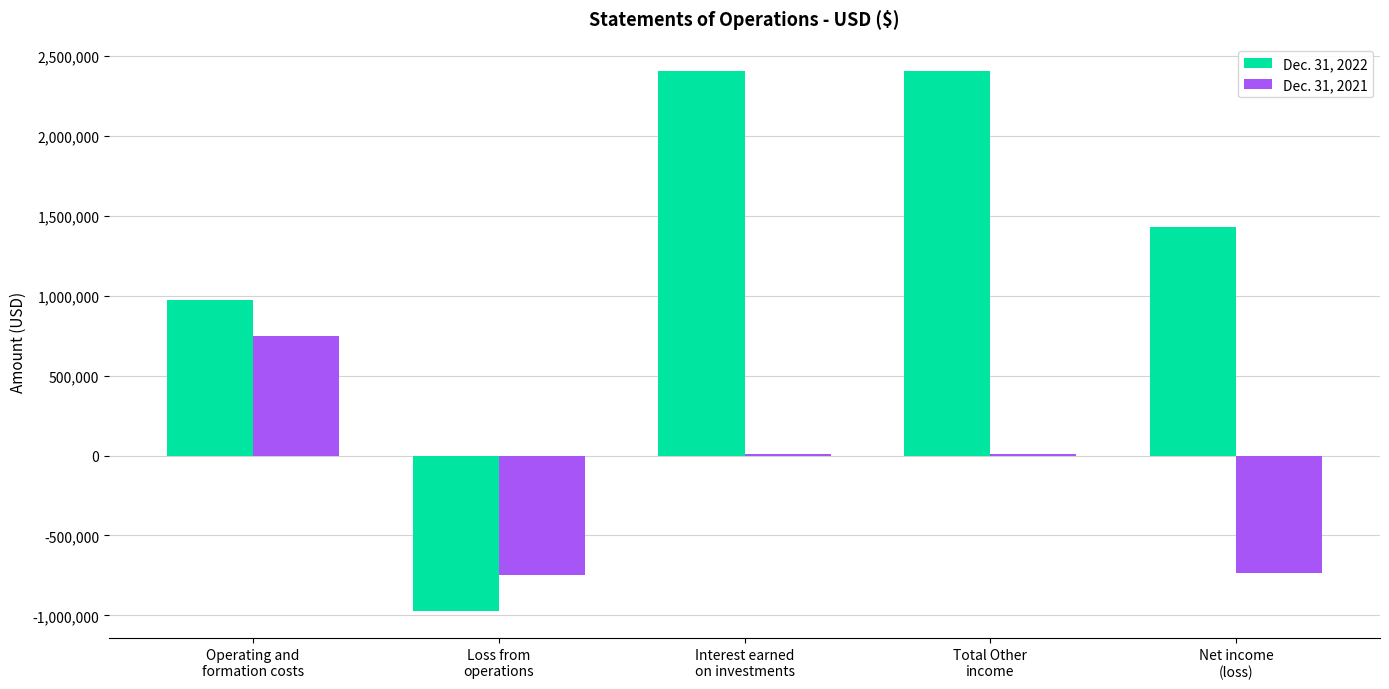

What is the difference between the Dec. 31, 2021 values at Loss from
operations and Interest earned
on investments?

755459